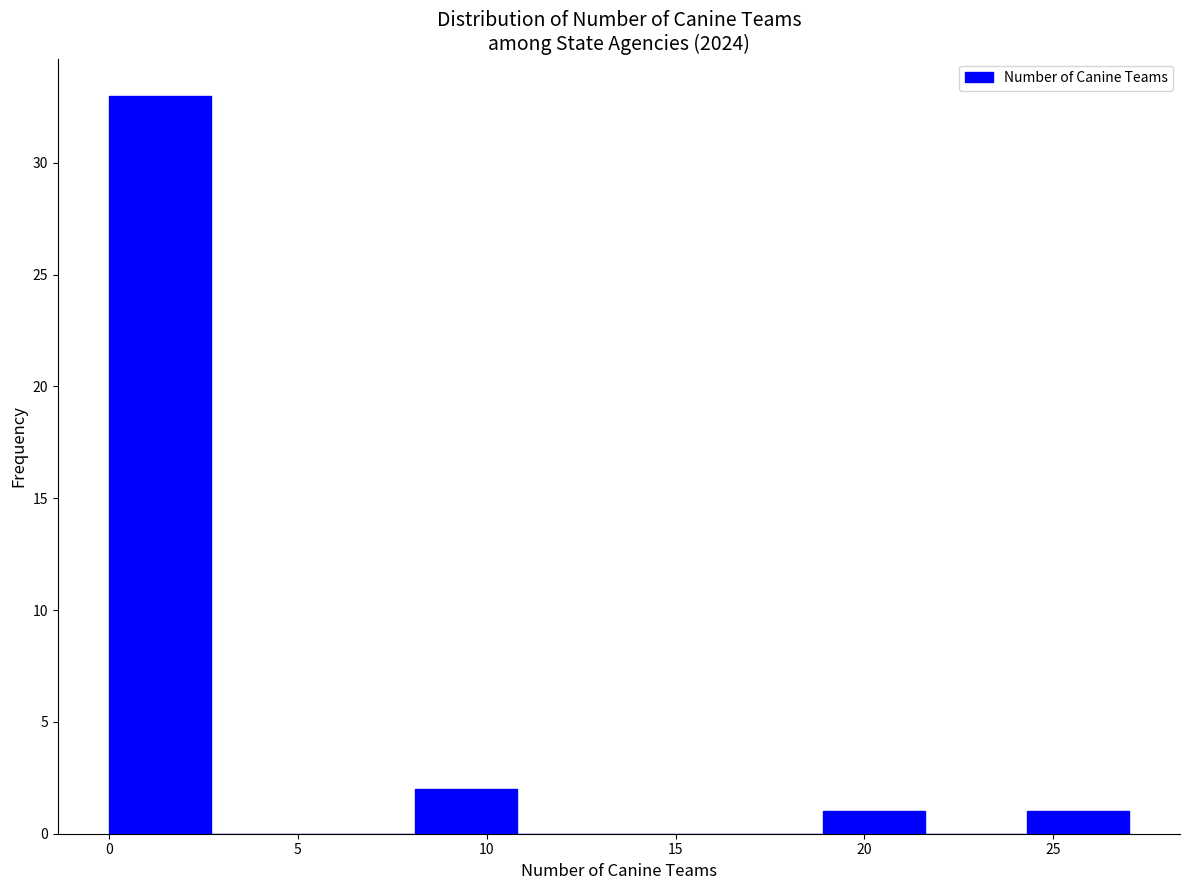

Reading left to right, list every bar in this chart as the range it spans on the x-axis followed by its height. Neither the bar edges nor the heights are printed on the chart, so give them approximately, as read against the axes.

0.0 to 2.7: 33
2.7 to 5.4: 0
5.4 to 8.1: 0
8.1 to 10.8: 2
10.8 to 13.5: 0
13.5 to 16.2: 0
16.2 to 18.9: 0
18.9 to 21.6: 1
21.6 to 24.3: 0
24.3 to 27.0: 1